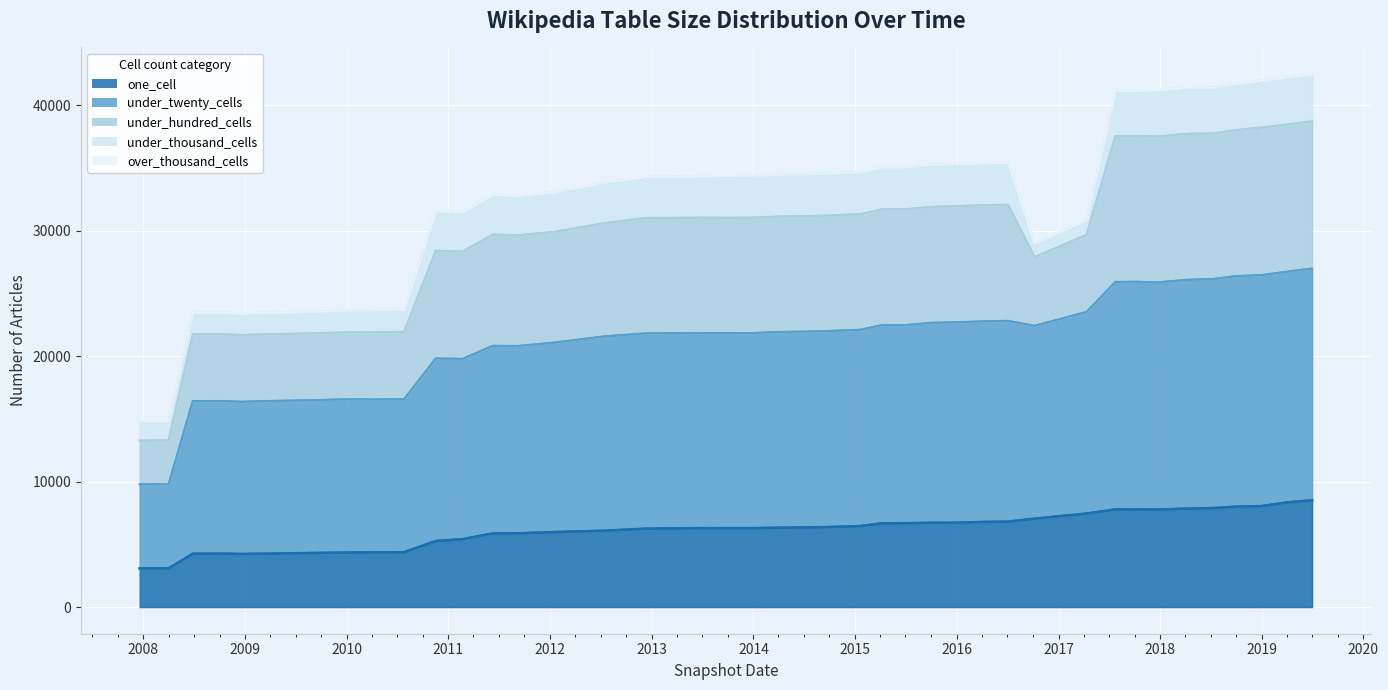

What is the maximum value for one_cell?

8516